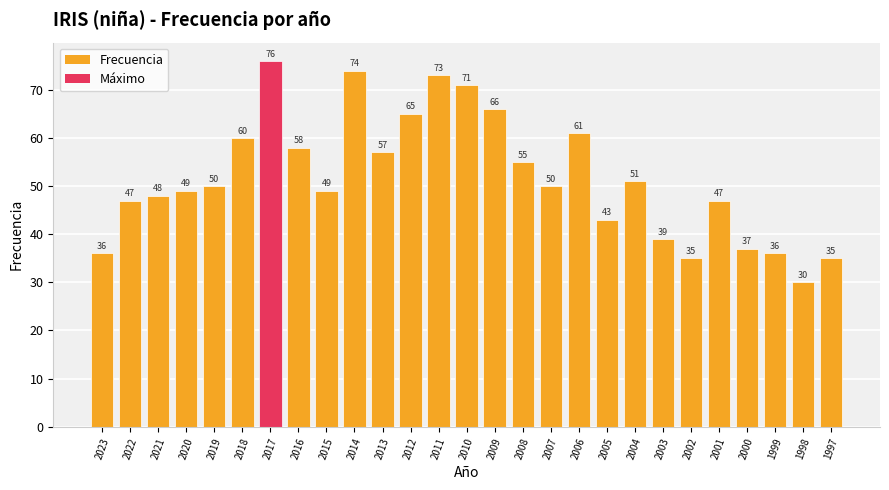

Count the number of categories in the chart.

27